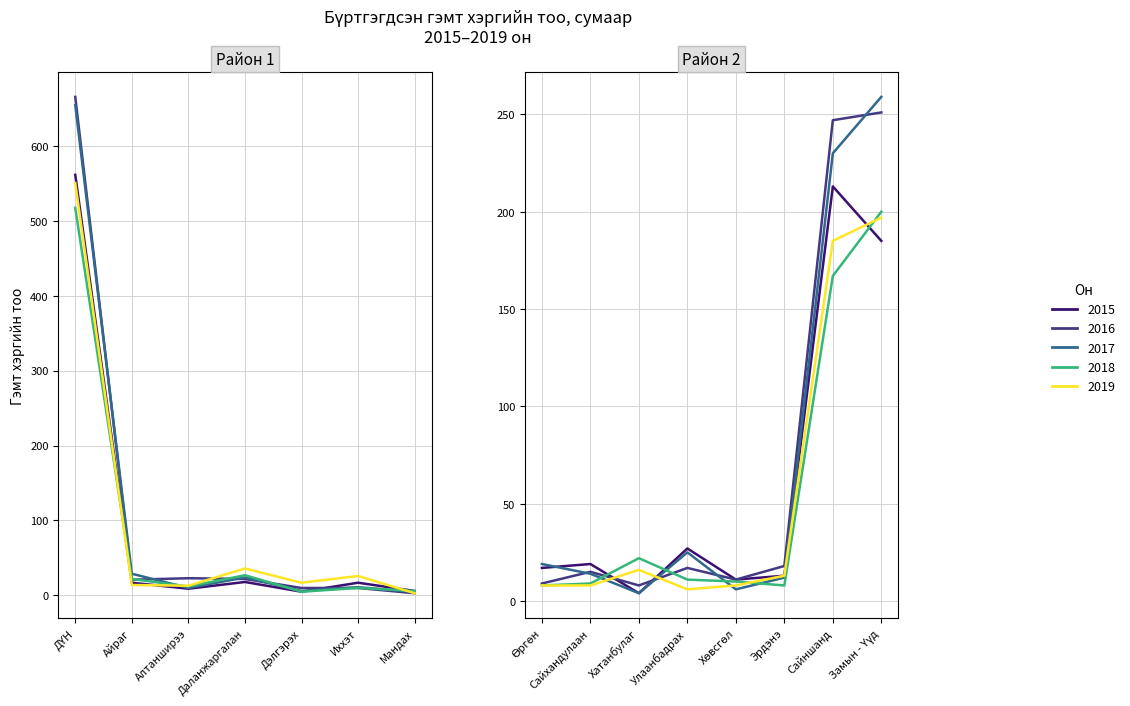

At which label is 2016 closest to 334?

Замын - Үүд